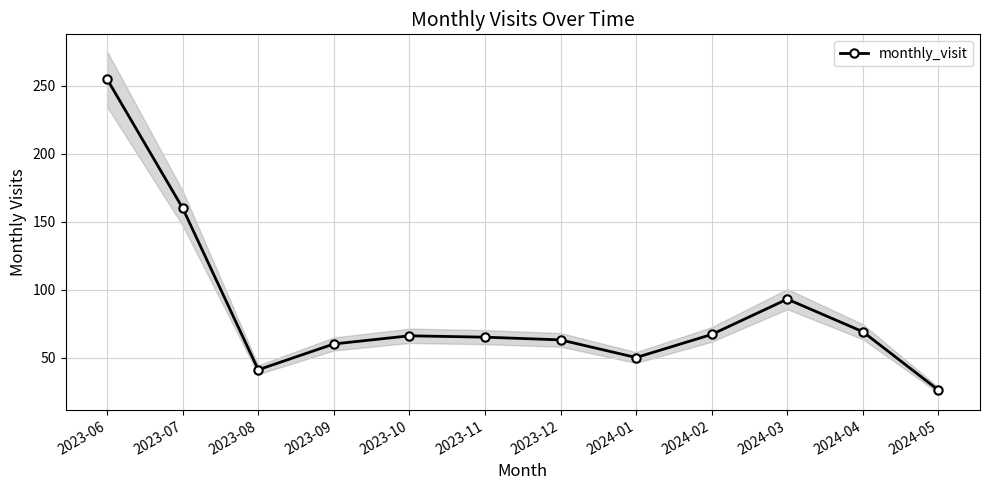

What is the label of the 1st point from the right?

2024-05